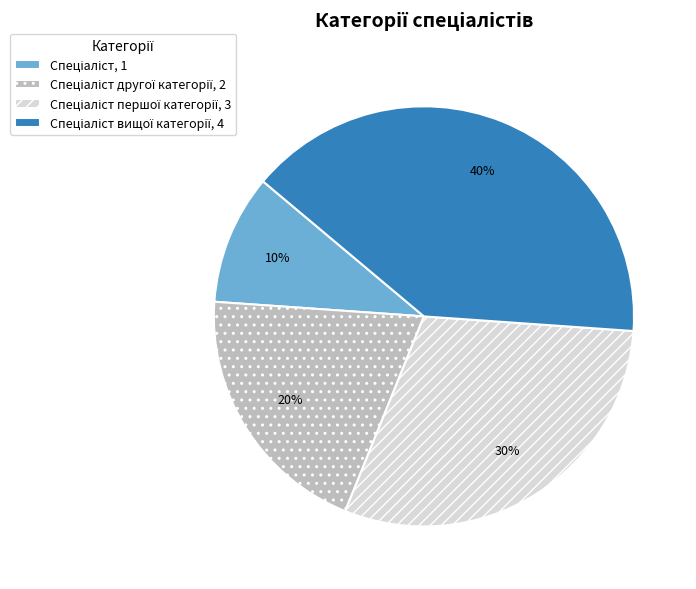

How many segments does this pie chart have?

4